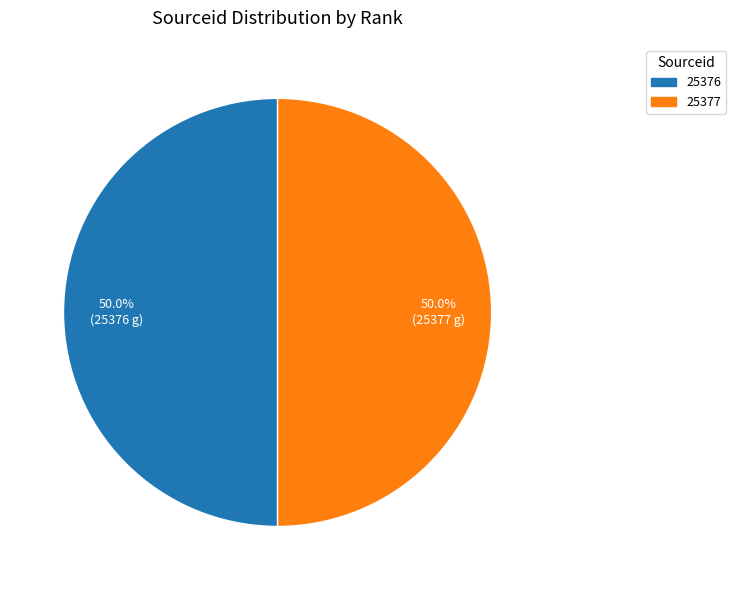

What is the ratio of the value at 25376 to the value at 25377?

1.0